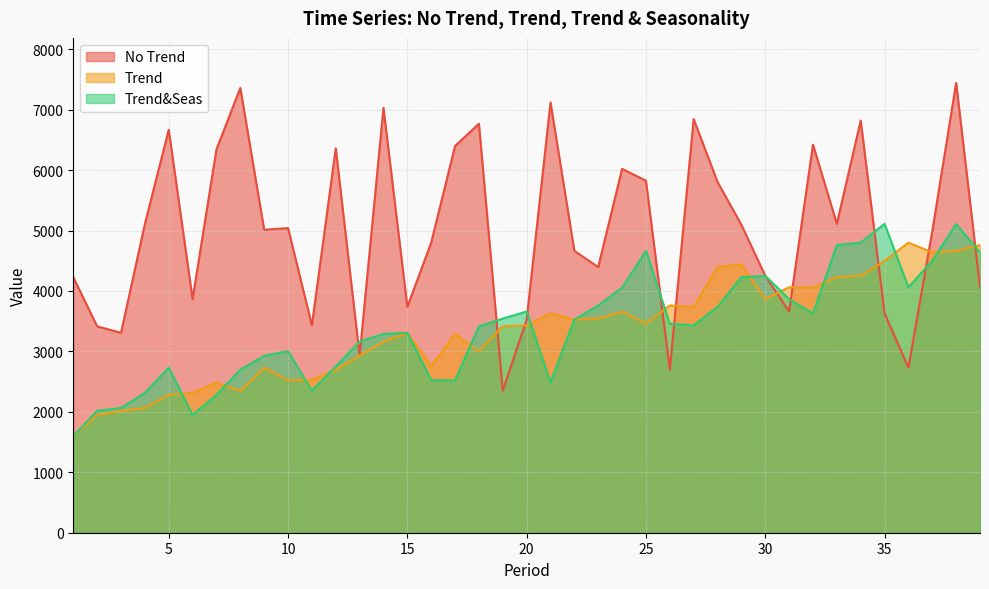

What is the difference between the Trend values at 5 and 8?

67